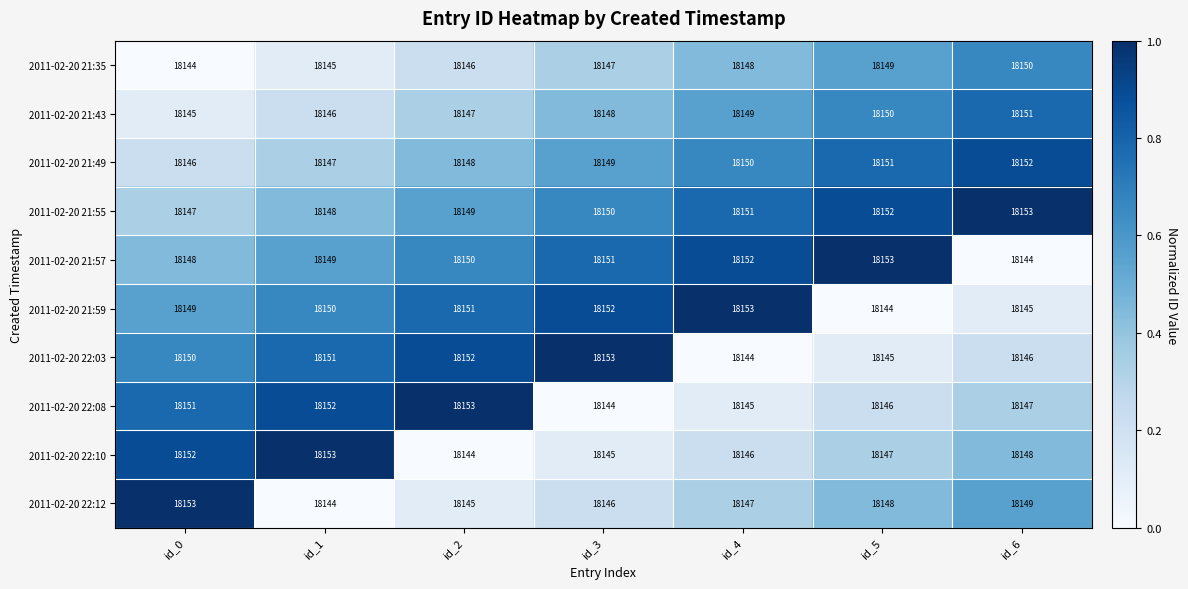

What is the smallest value displayed?

18144